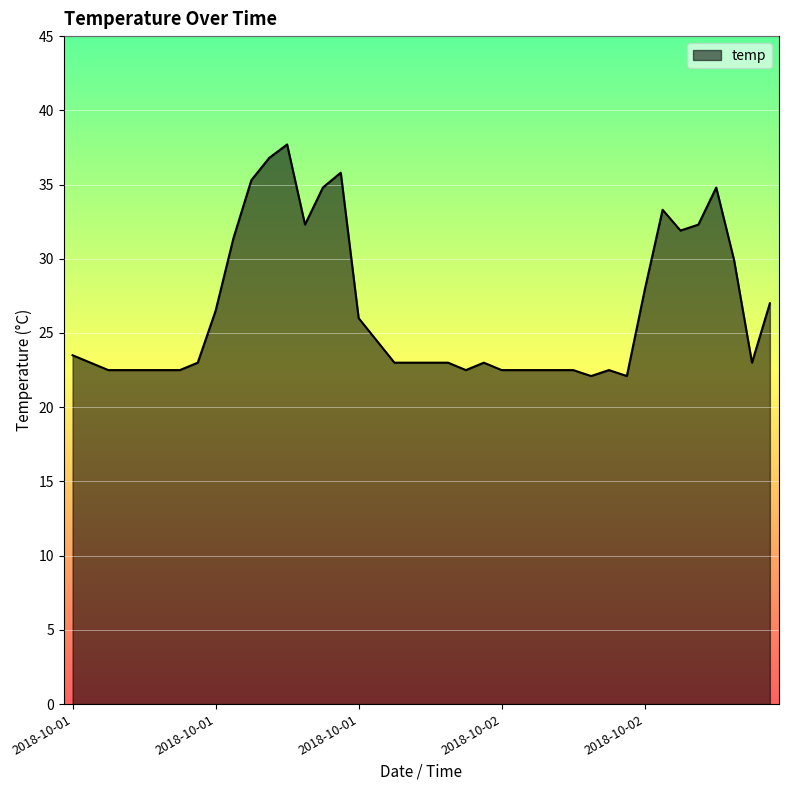

How many categories are shown in the chart?

40